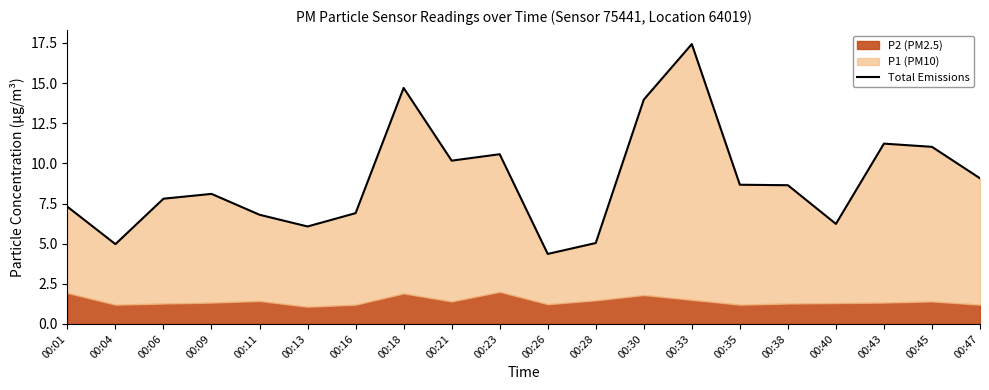

Reading left to right, what are all the values shown in this chart?

7.3	5.0	7.8	8.1	6.8	6.1	6.9	14.7	10.2	10.6	4.4	5.0	14.0	17.4	8.7	8.6	6.2	11.2	11.0	9.1